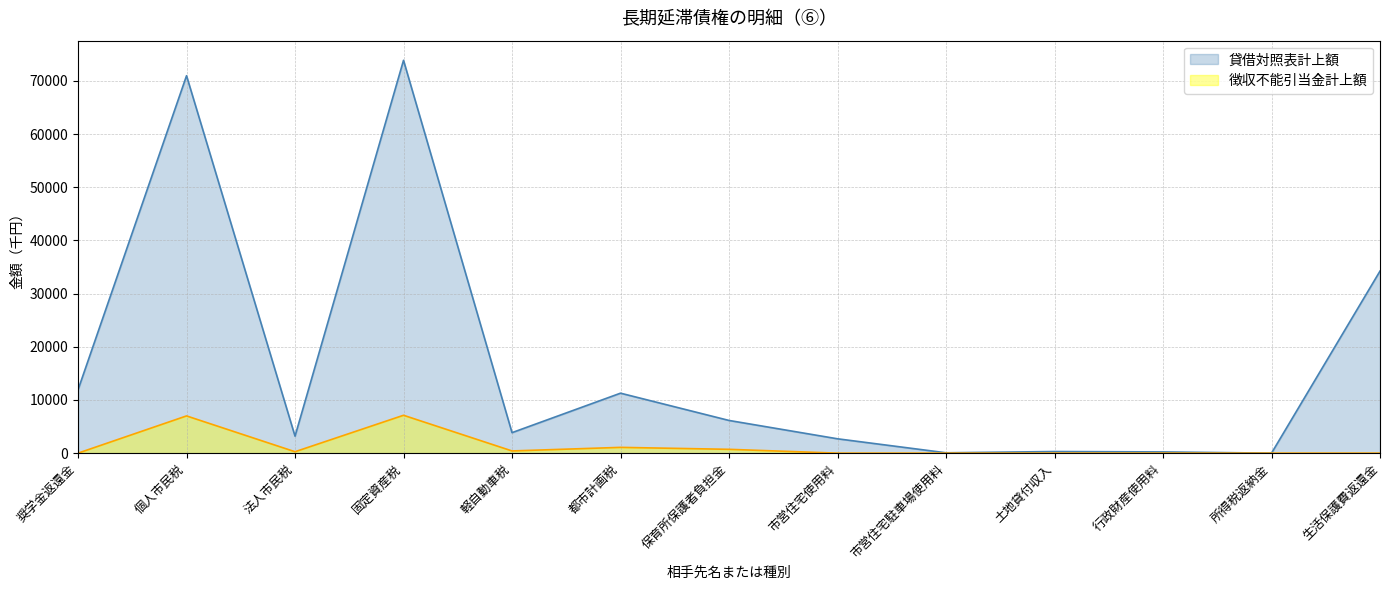

True or false: 貸借対照表計上額 and 徴収不能引当金計上額 intersect in this chart.

False